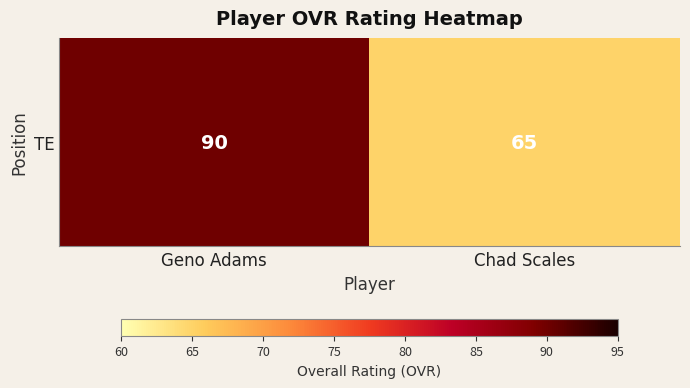

How many data points does each series have?

2